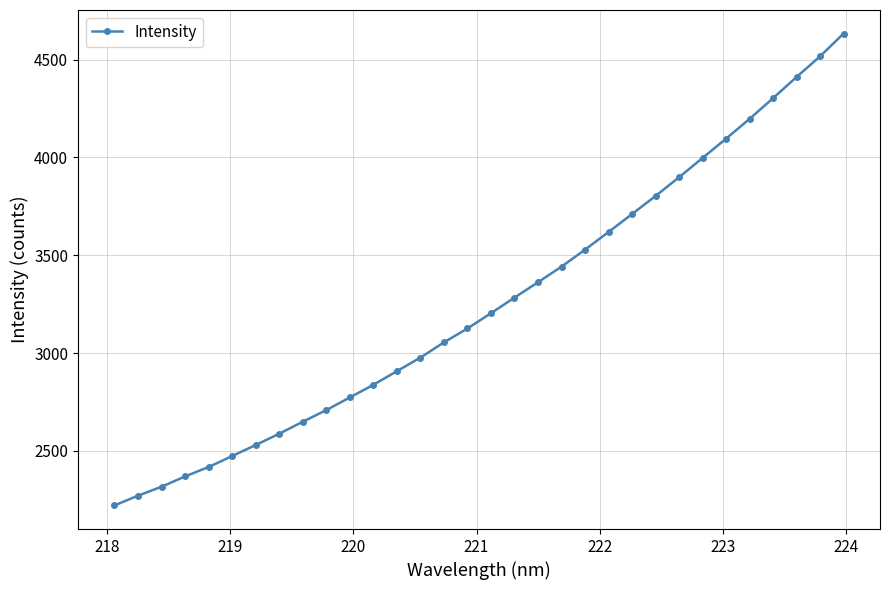

How many values exceed 3203?

16